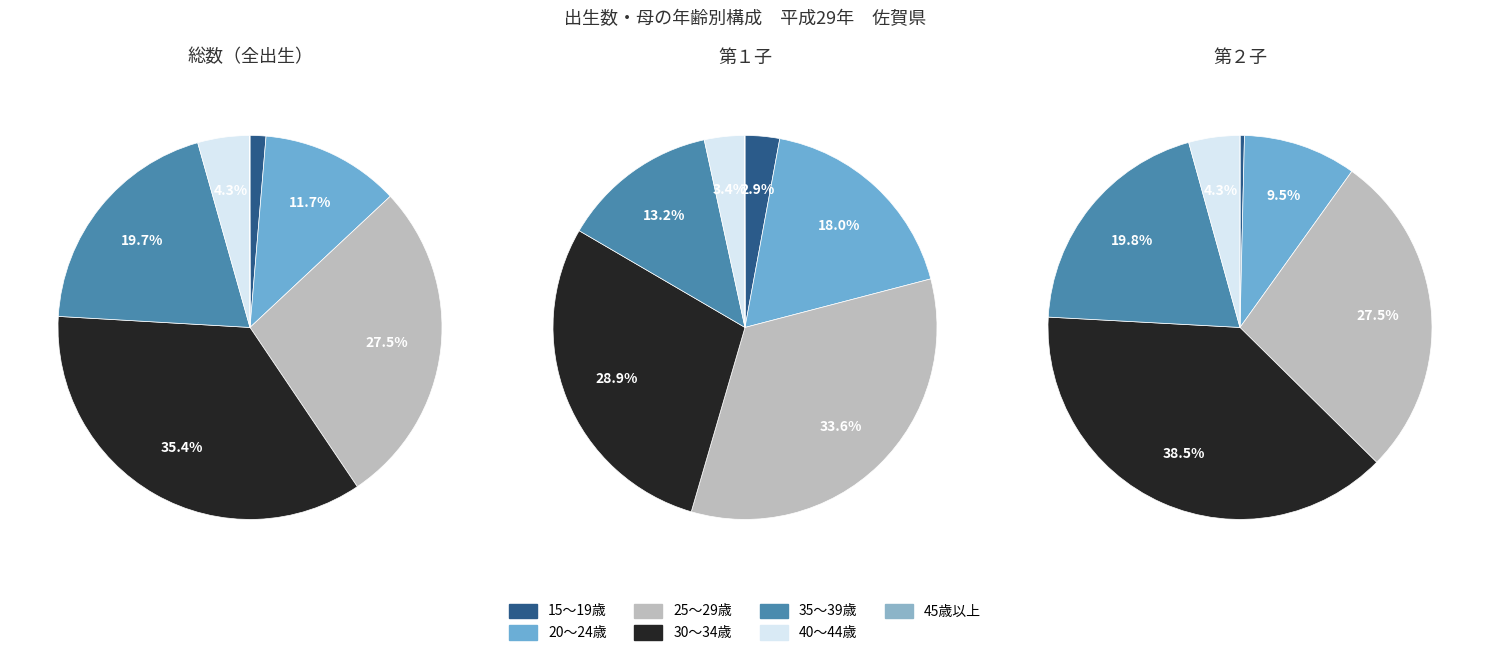

Approximately how many times larger is the value at 20～24歳 compared to 15～19歳?

8.8